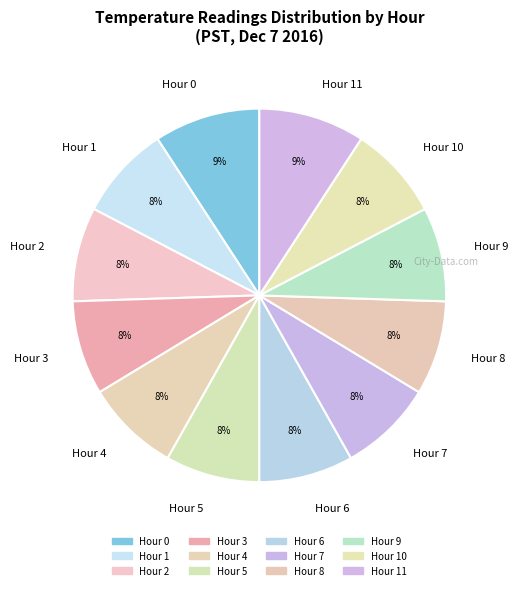

Combined, do Hour 5 and Hour 2 account for over 50%?

No